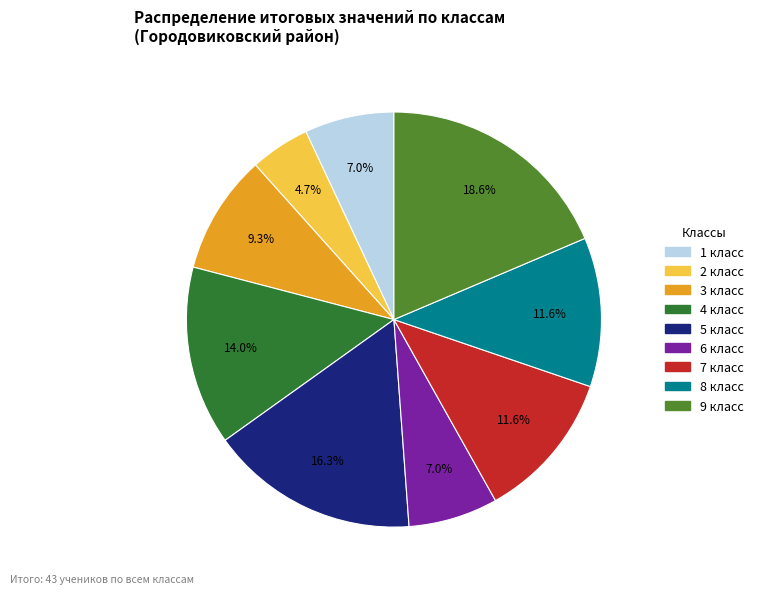

What is the ratio of the value at 9 класс to the value at 6 класс?

2.7